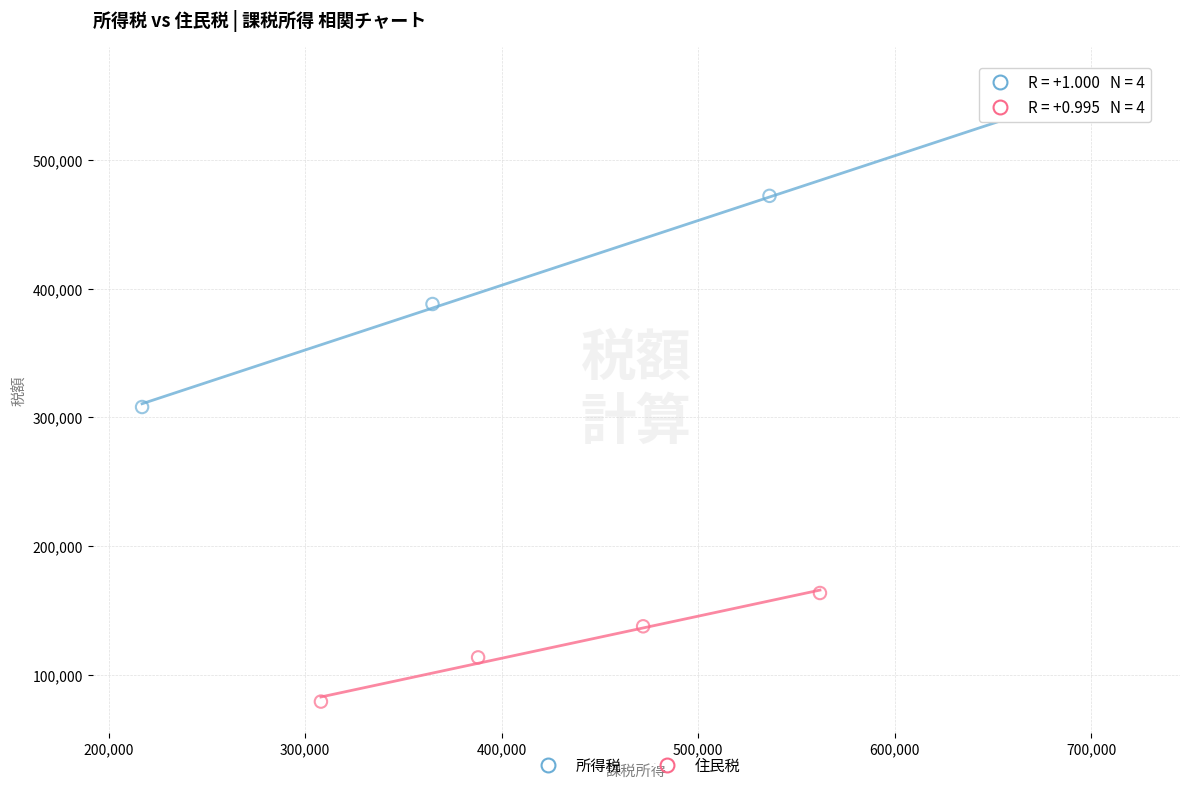

Which series reaches the maximum Y coordinate?

所得税